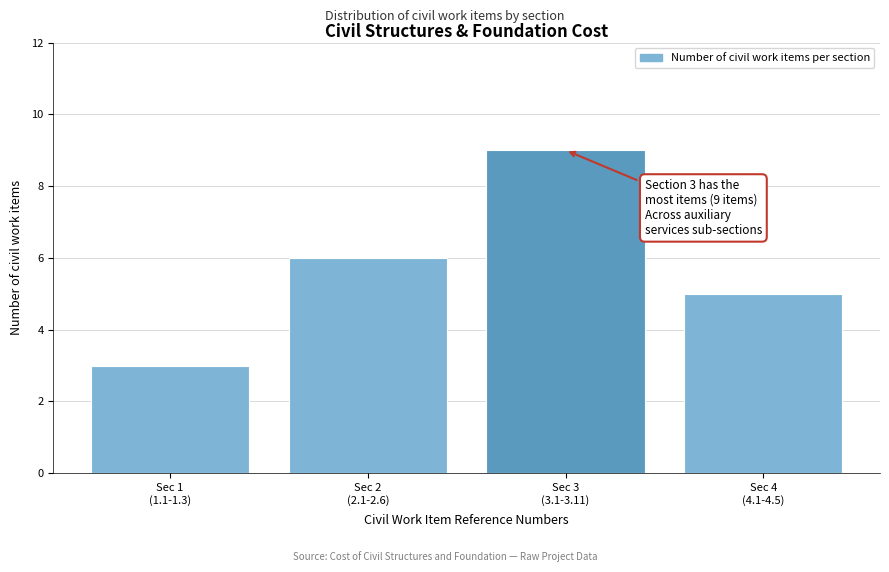

Reading left to right, list all the values displayed in this chart.

3	6	9	5